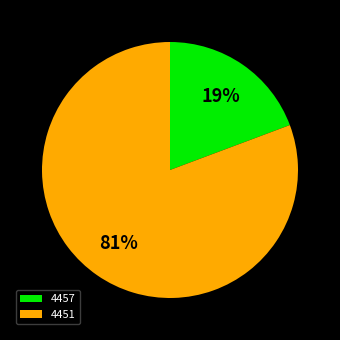

What is the smallest slice in the pie chart?

4457